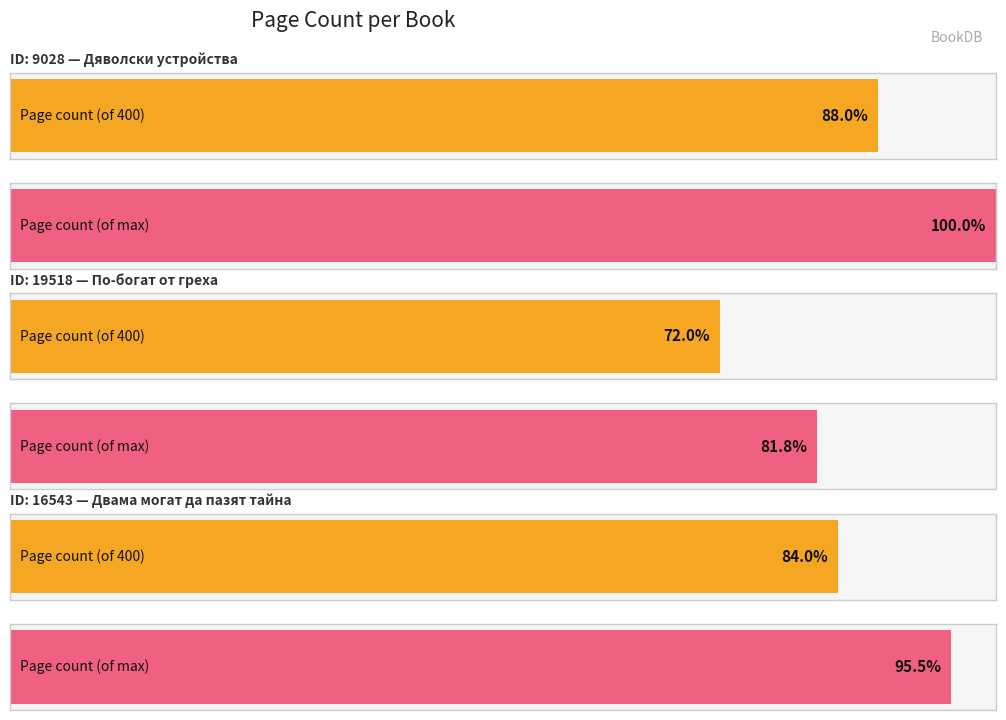

Which has a higher value, 16543 or 19518?

16543